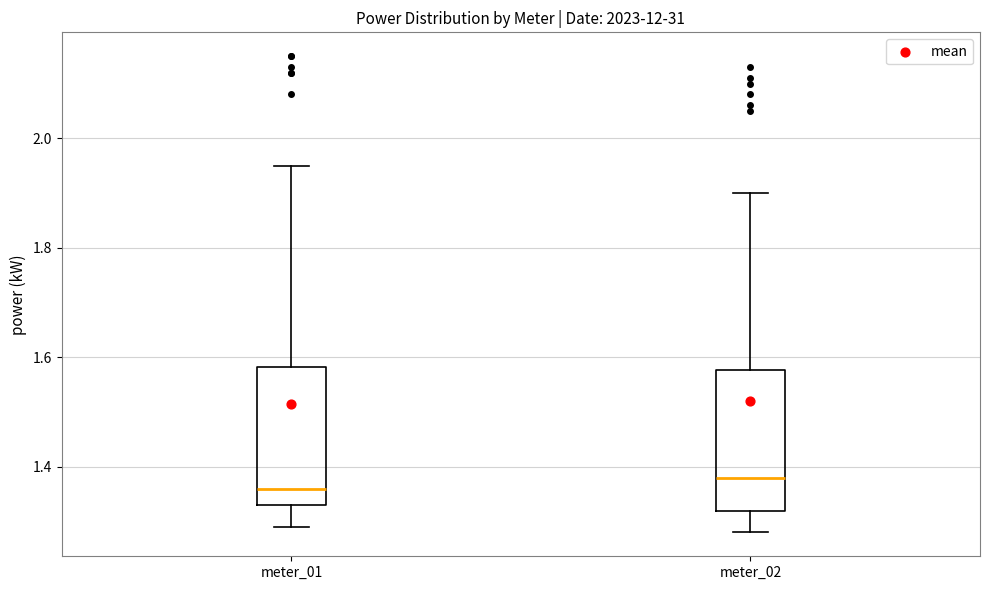

Reading left to right, read every box against the y-axis: the position of its median line, the range the box covers, and the ends of its whiskers. The values are not printed on the chart, so give them approximately, as read against the axis.

meter_01: median 1.36, box 1.34 to 1.58, whiskers 1.30 to 1.96
meter_02: median 1.38, box 1.32 to 1.58, whiskers 1.28 to 1.90